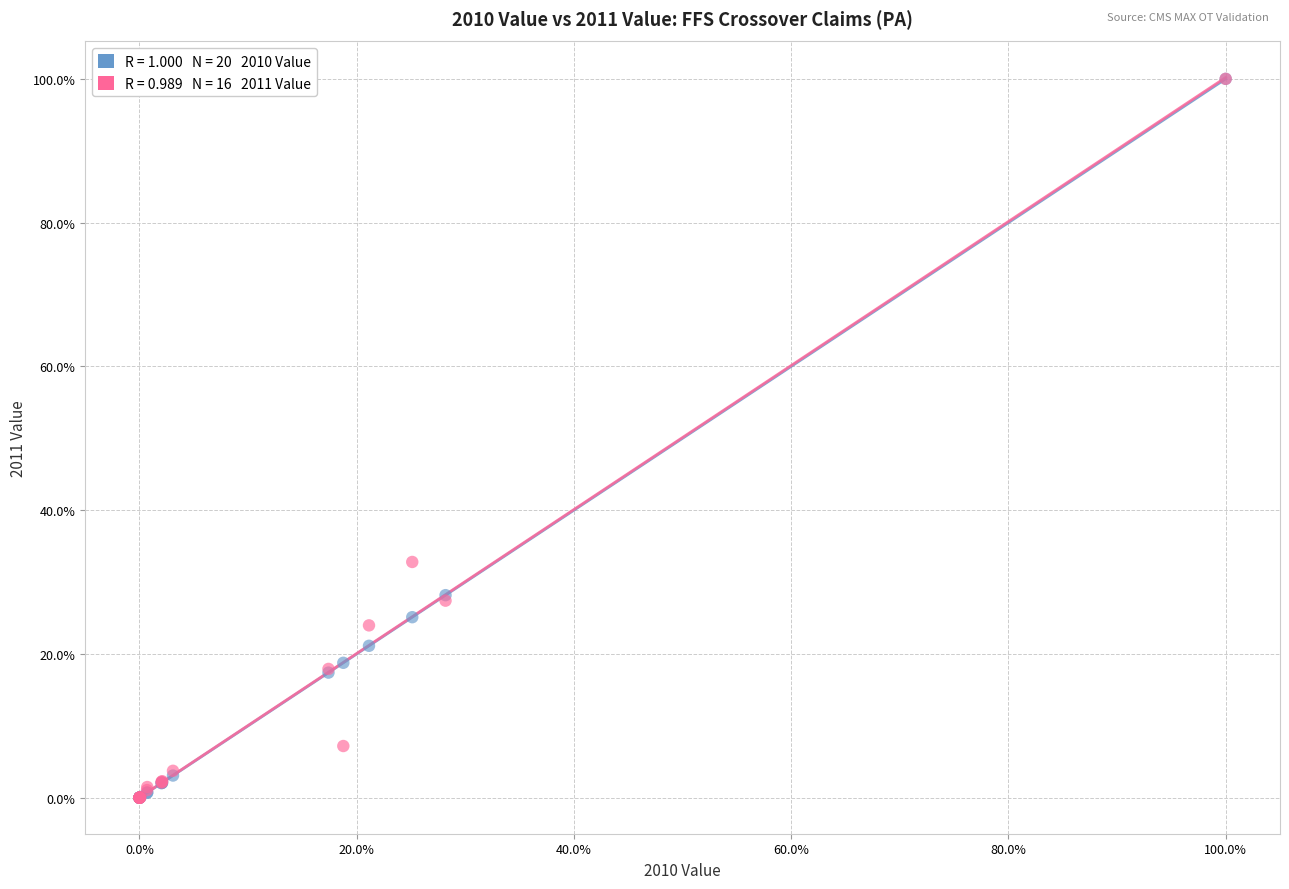

Across all series, what Y value is closest to 50?

32.8